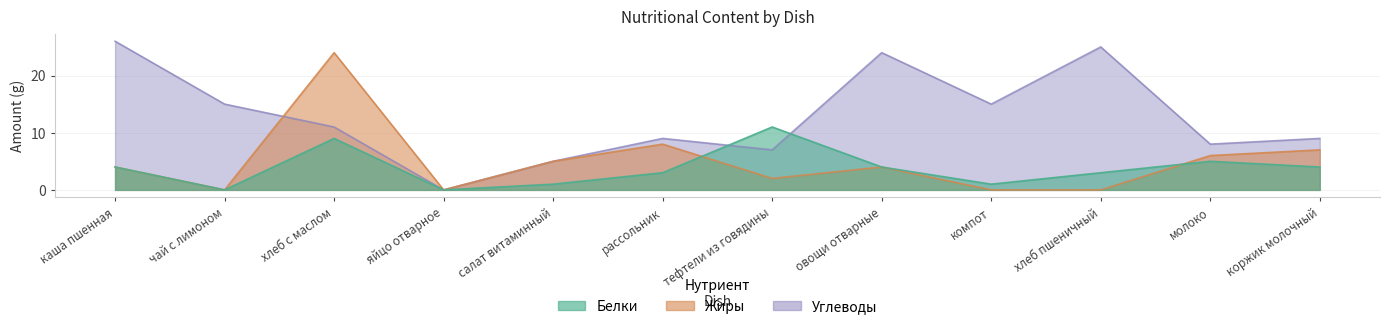

Where is Углеводы nearest to the value 13?

чай с лимоном